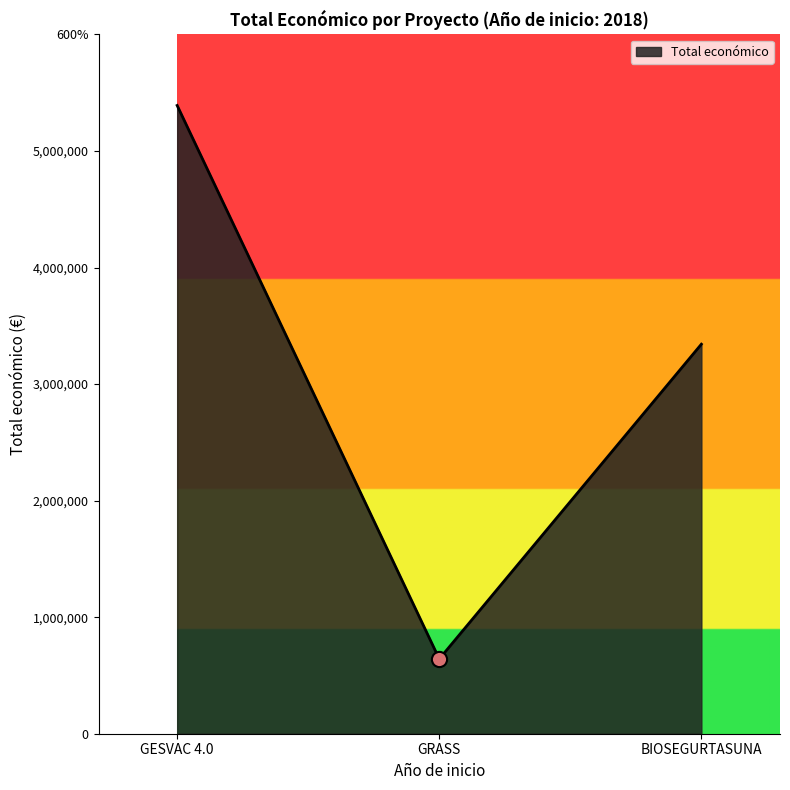

What is the change in value from GESVAC 4.0 to BIOSEGURTASUNA?

-2048346